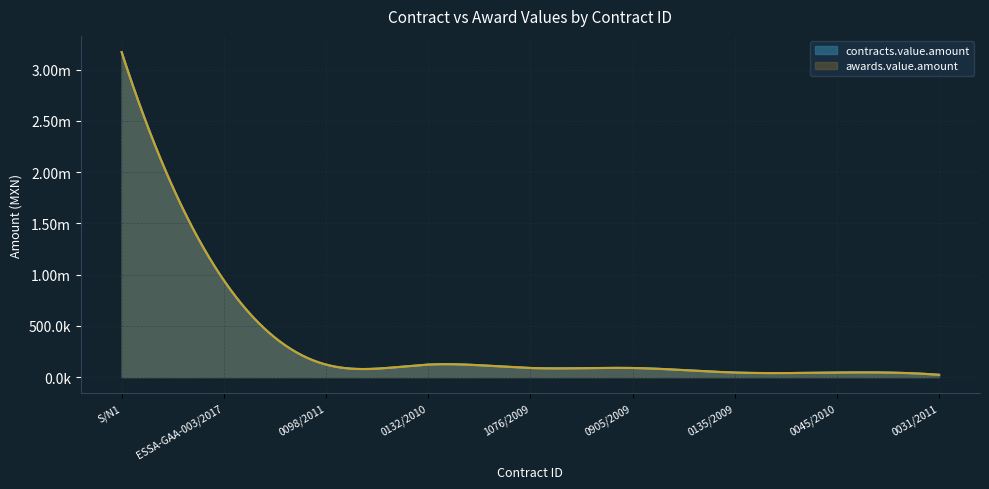

Reading left to right, what are all the values shown in this chart?

S/N1=3170587.0	ESSA-GAA-003/2017=944056.0	0098/2011=121843.1	0132/2010=121843.1	1076/2009=88613.2	0905/2009=88613.2	0135/2009=44306.6	0045/2010=44306.6	0031/2011=22153.3